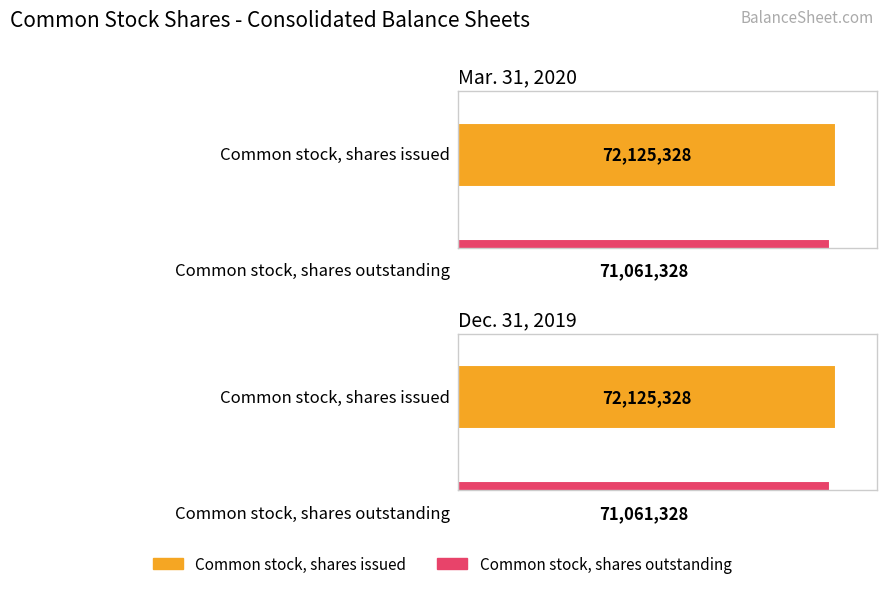

What is the value of the Dec. 31, 2019 bar at the 1st from the left?

72125328